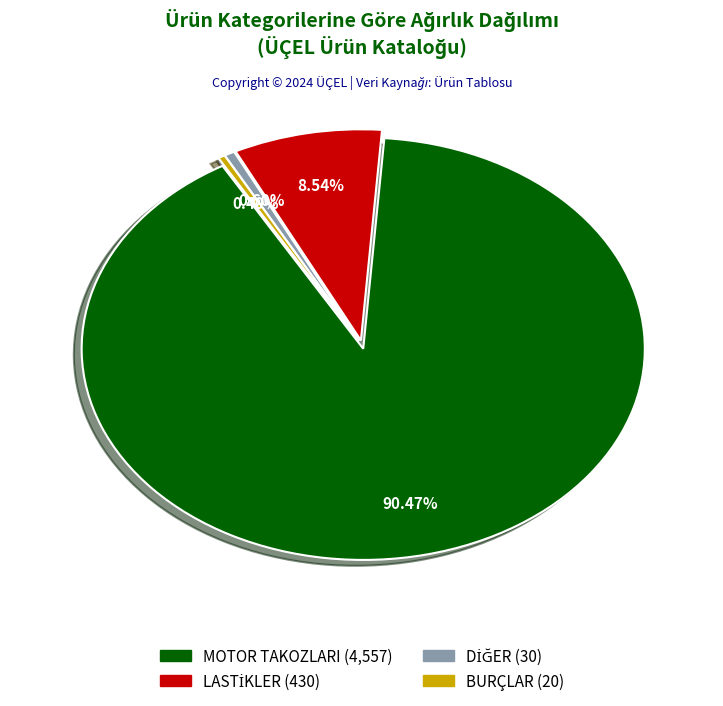

Is there a majority slice in this chart?

Yes